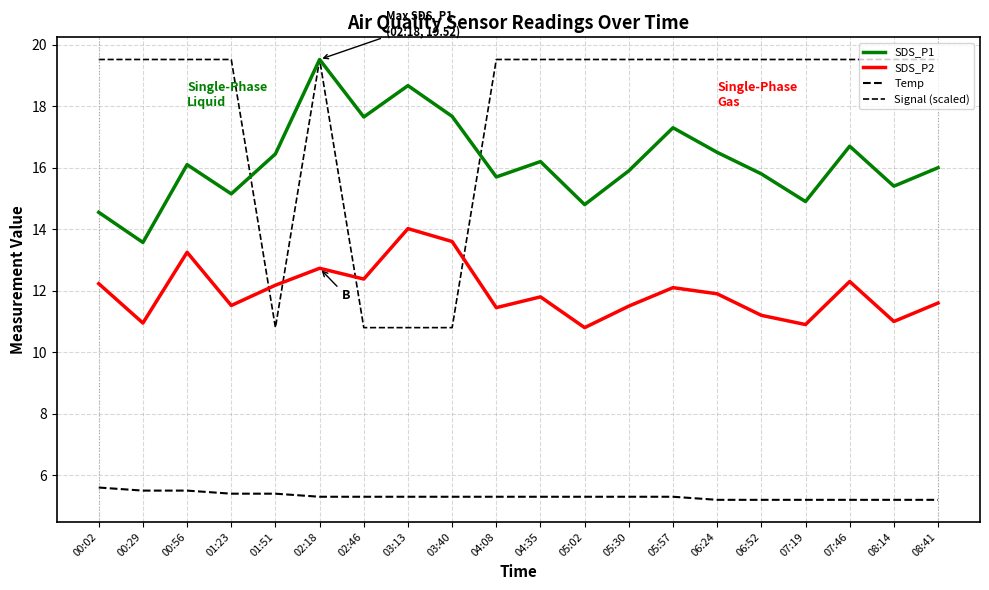

How many lines are shown in the chart?

4